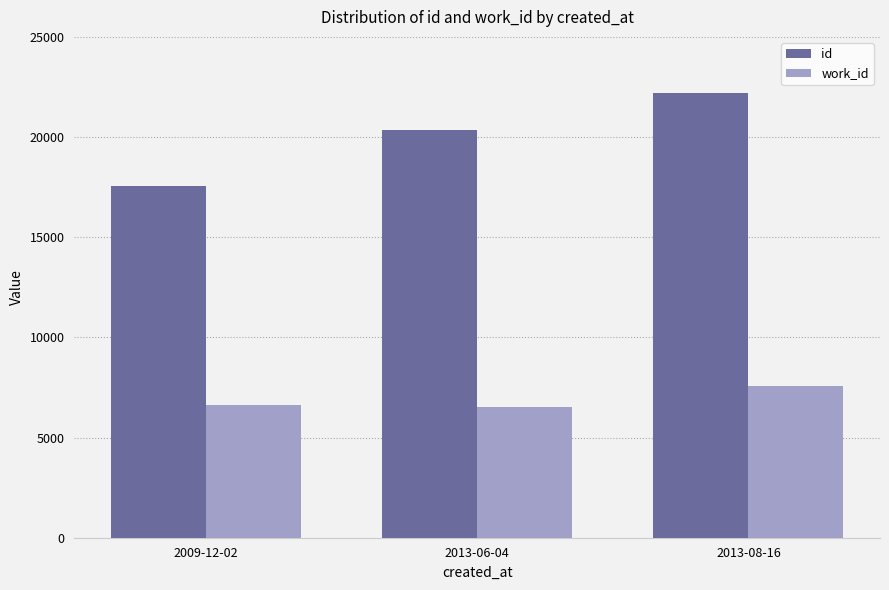

What are all the series names shown in the legend?

id, work_id